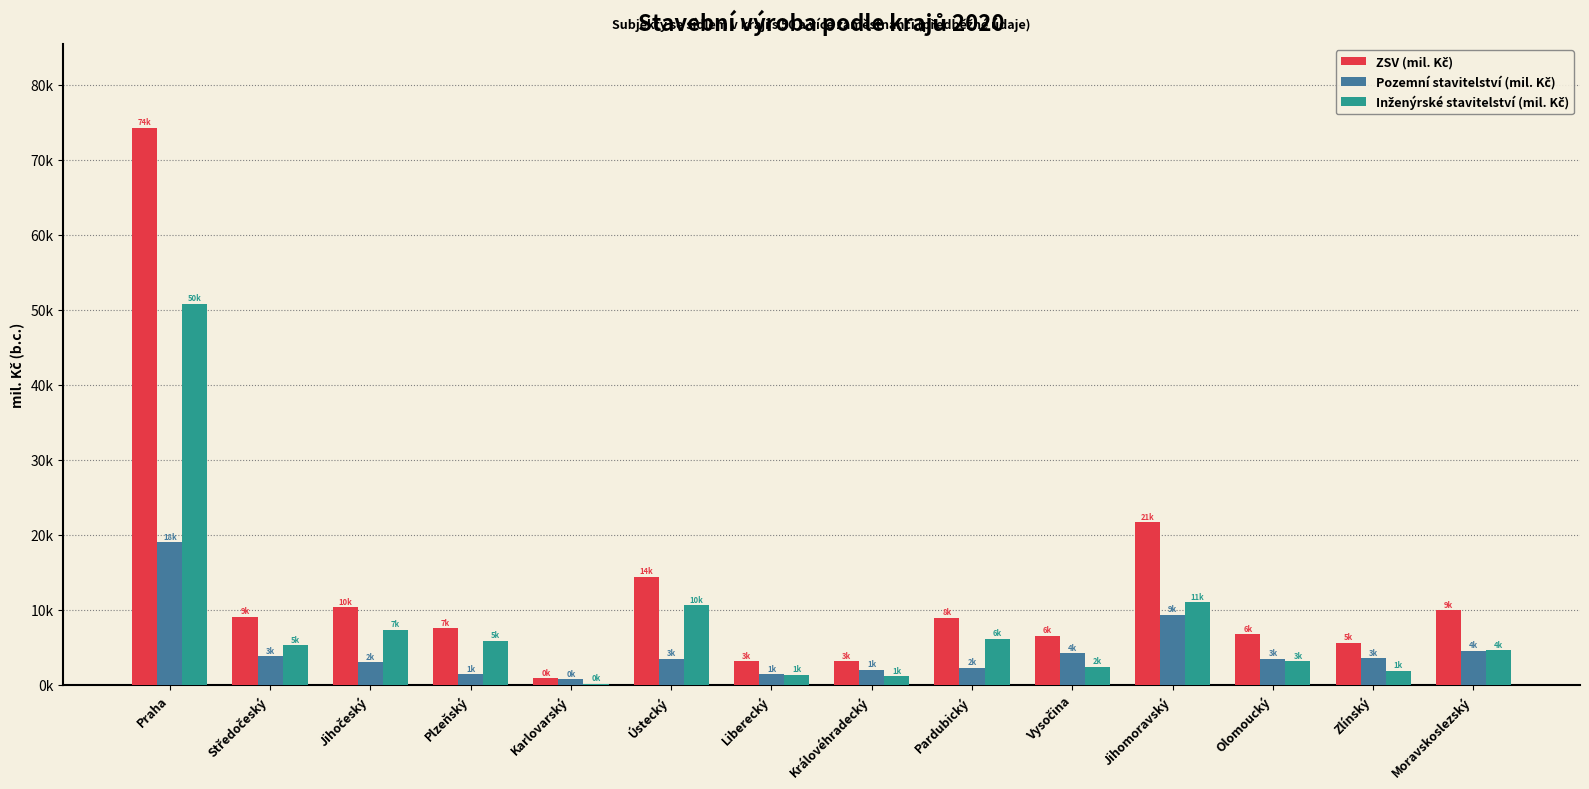

The ZSV (mil. Kč) series shows 10299 at Jihočeský. True or false?

True